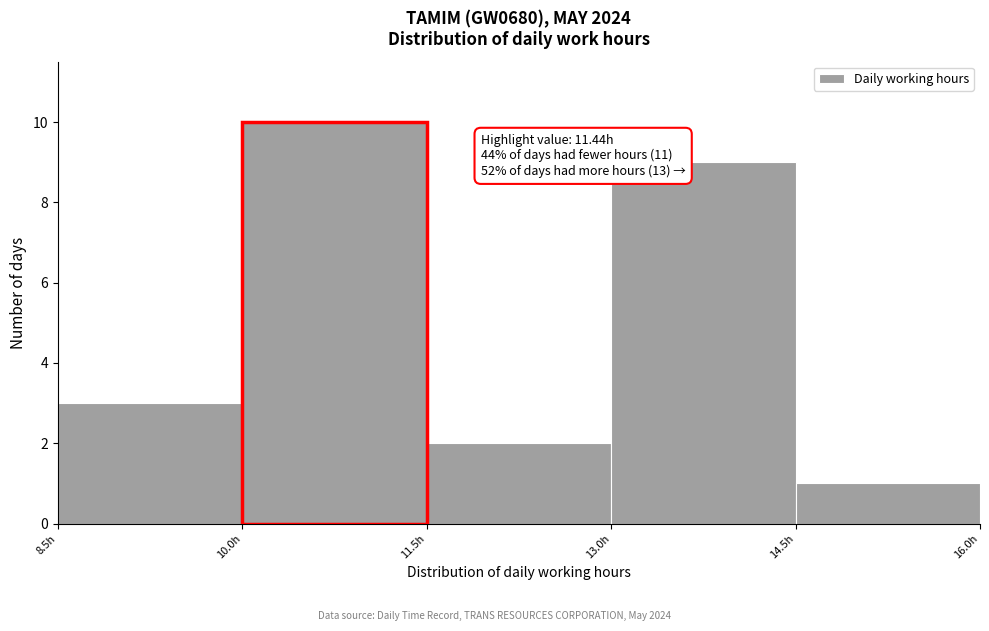

Over which range of the x-axis is the bar tallest?

10.0 to 11.5